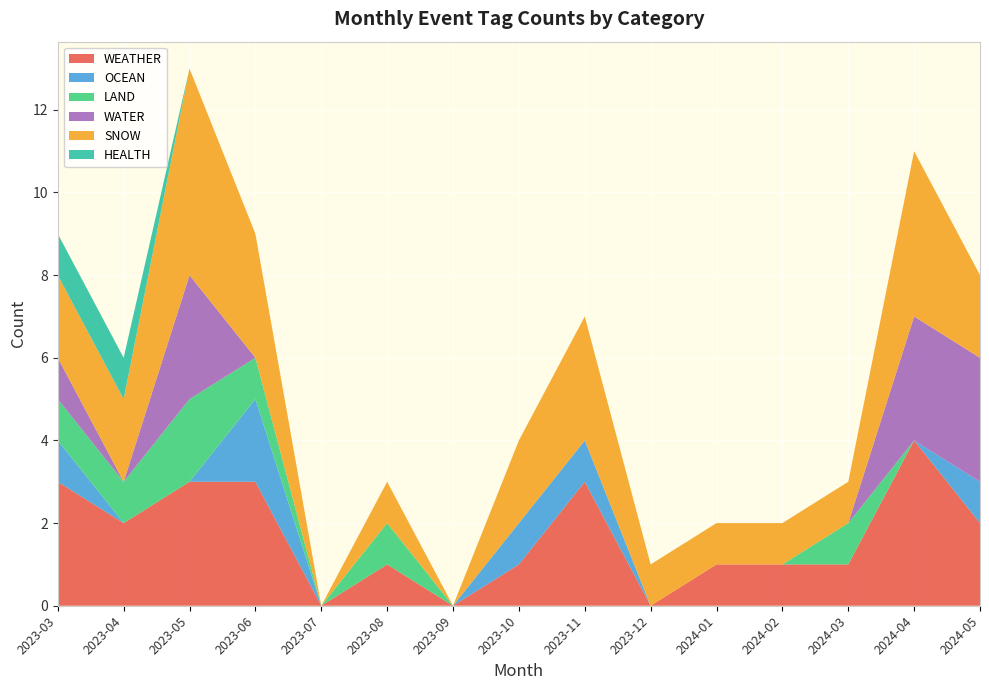

Reading left to right, extract all data points from this chart.

WEATHER: 2023-03=3	2023-04=2	2023-05=3	2023-06=3	2023-07=0	2023-08=1	2023-09=0	2023-10=1	2023-11=3	2023-12=0	2024-01=1	2024-02=1	2024-03=1	2024-04=4	2024-05=2
OCEAN: 2023-03=1	2023-04=0	2023-05=0	2023-06=2	2023-07=0	2023-08=0	2023-09=0	2023-10=1	2023-11=1	2023-12=0	2024-01=0	2024-02=0	2024-03=0	2024-04=0	2024-05=1
LAND: 2023-03=1	2023-04=1	2023-05=2	2023-06=1	2023-07=0	2023-08=1	2023-09=0	2023-10=0	2023-11=0	2023-12=0	2024-01=0	2024-02=0	2024-03=1	2024-04=0	2024-05=0
WATER: 2023-03=1	2023-04=0	2023-05=3	2023-06=0	2023-07=0	2023-08=0	2023-09=0	2023-10=0	2023-11=0	2023-12=0	2024-01=0	2024-02=0	2024-03=0	2024-04=3	2024-05=3
SNOW: 2023-03=2	2023-04=2	2023-05=5	2023-06=3	2023-07=0	2023-08=1	2023-09=0	2023-10=2	2023-11=3	2023-12=1	2024-01=1	2024-02=1	2024-03=1	2024-04=4	2024-05=2
HEALTH: 2023-03=1	2023-04=1	2023-05=0	2023-06=0	2023-07=0	2023-08=0	2023-09=0	2023-10=0	2023-11=0	2023-12=0	2024-01=0	2024-02=0	2024-03=0	2024-04=0	2024-05=0